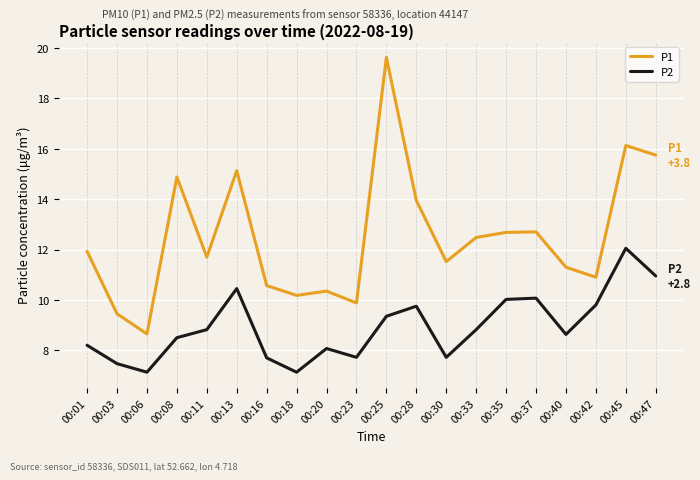

What is the difference between the maximum and second lowest values in the P2 series?

4.9